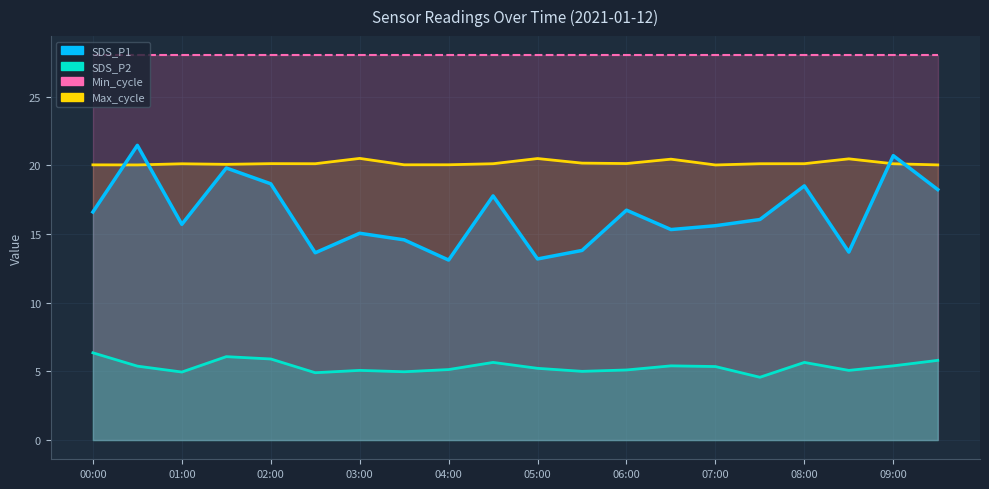

At which label is SDS_P2 closest to 5?

05:30